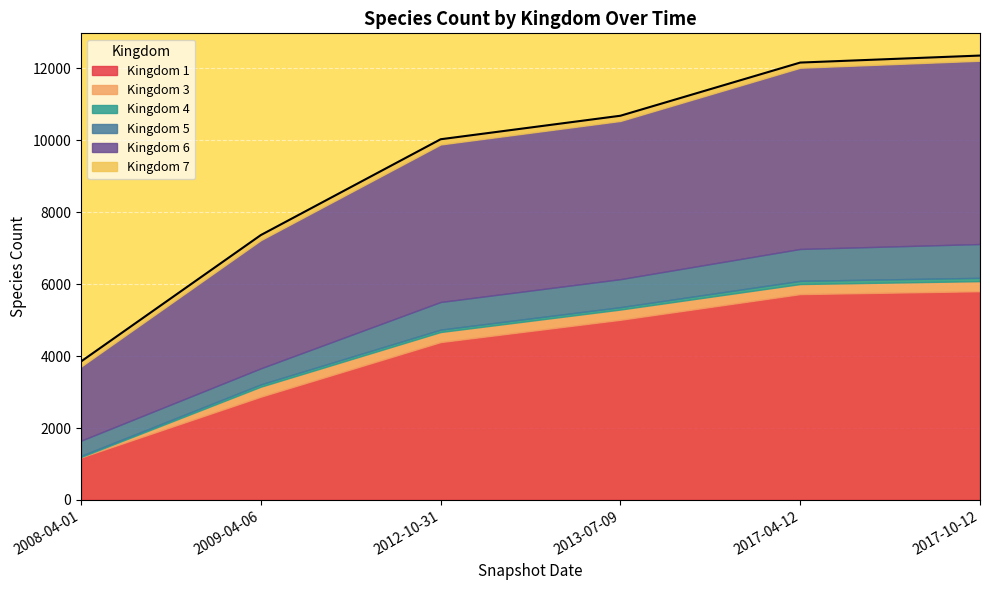

What is the total value across all series at 2008-04-01?

3850